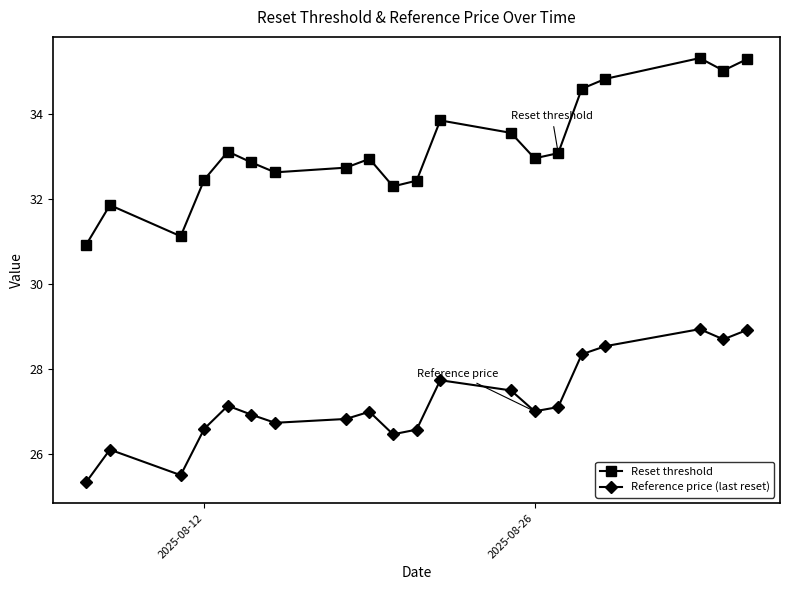

What is the value of the Reset threshold point at the 4th from the left?

32.5